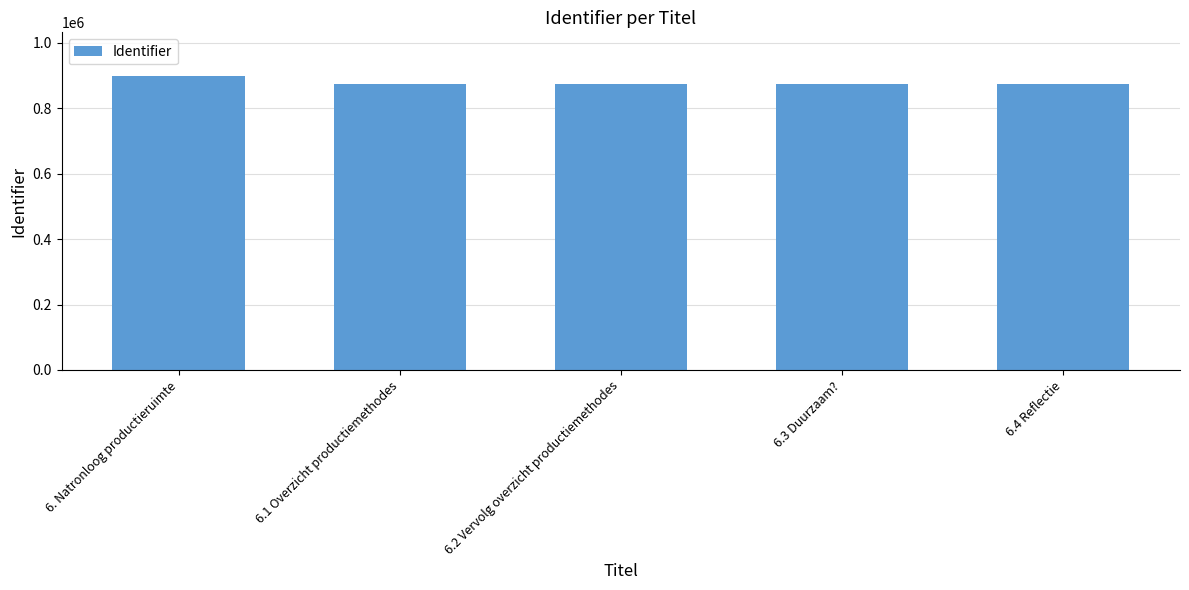

What is the greatest value displayed?

896999